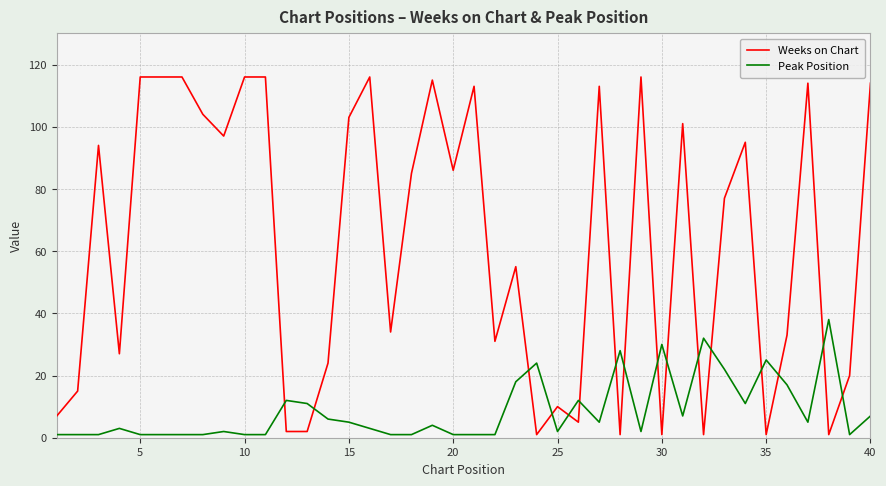

What is the highest value of the Peak Position series?

38